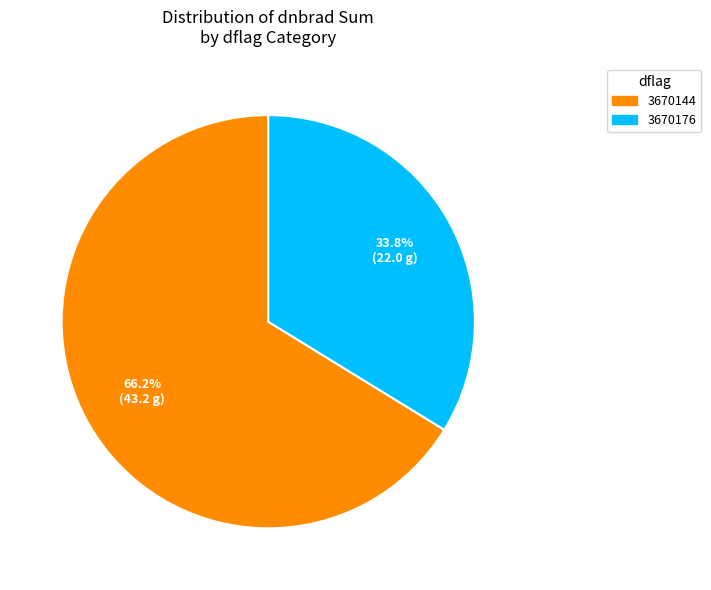

To the nearest percent, what is the average slice percentage?

50%